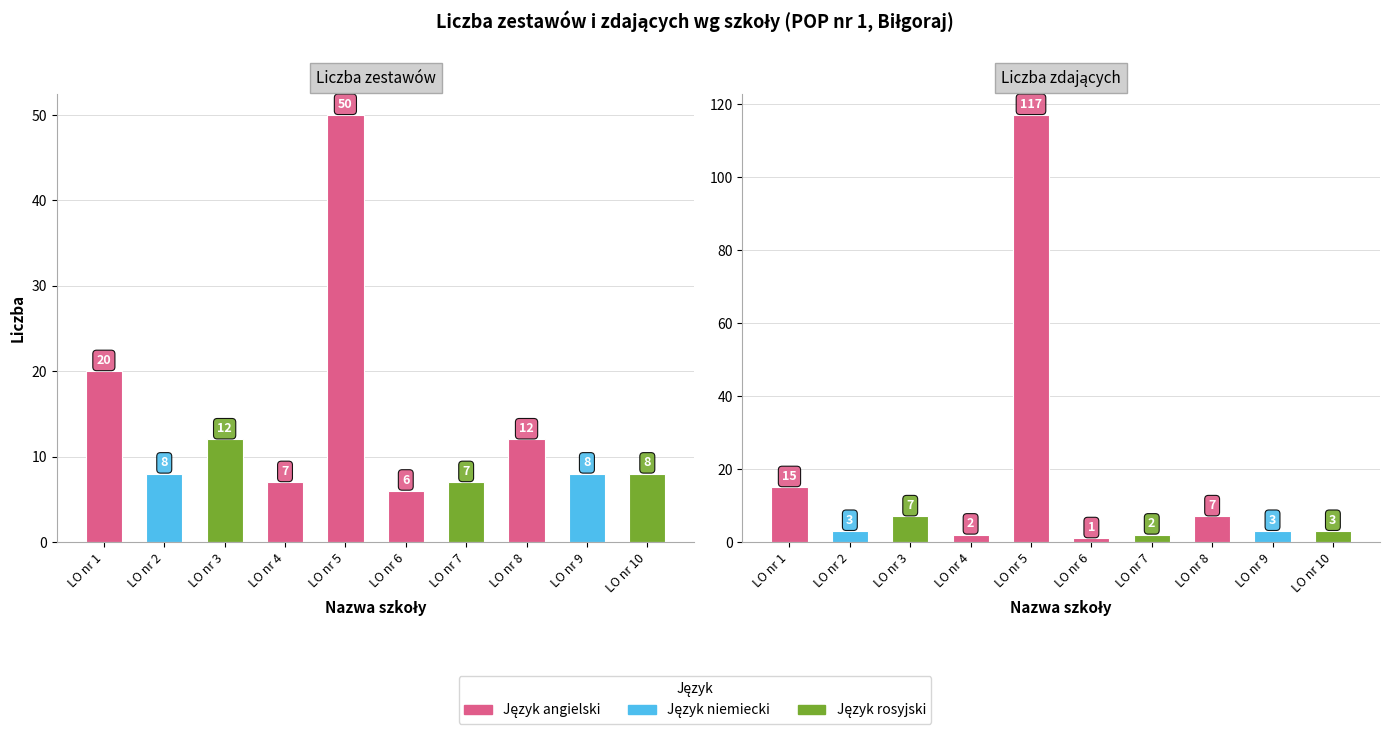

Reading left to right, extract all data points from this chart.

Liczba zestawów: LO nr 1=20	LO nr 2=8	LO nr 3=12	LO nr 4=7	LO nr 5=50	LO nr 6=6	LO nr 7=7	LO nr 8=12	LO nr 9=8	LO nr 10=8
Liczba zdających: LO nr 1=15	LO nr 2=3	LO nr 3=7	LO nr 4=2	LO nr 5=117	LO nr 6=1	LO nr 7=2	LO nr 8=7	LO nr 9=3	LO nr 10=3